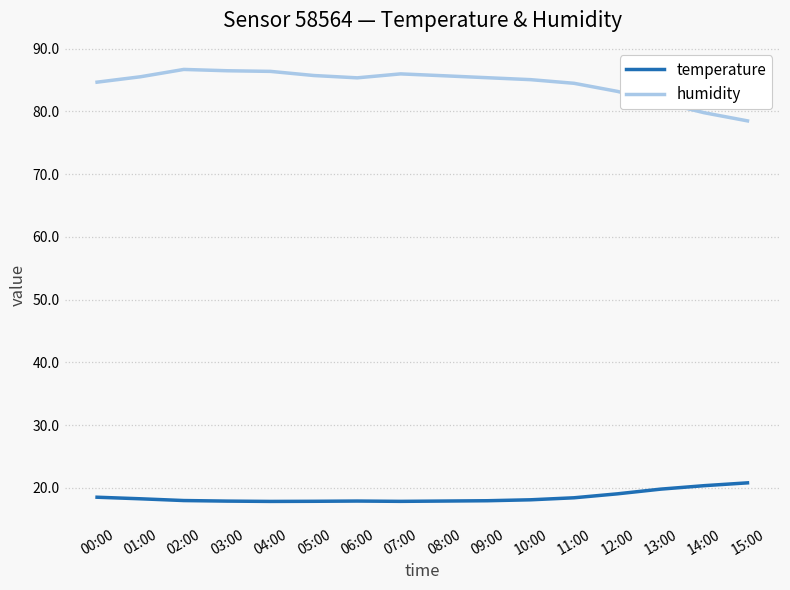

At 03:00, list the series in order from smallest to largest.

temperature, humidity